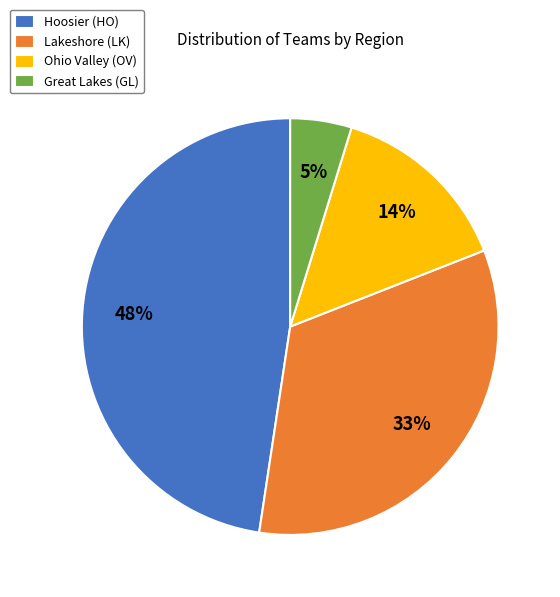

How many segments does this pie chart have?

4